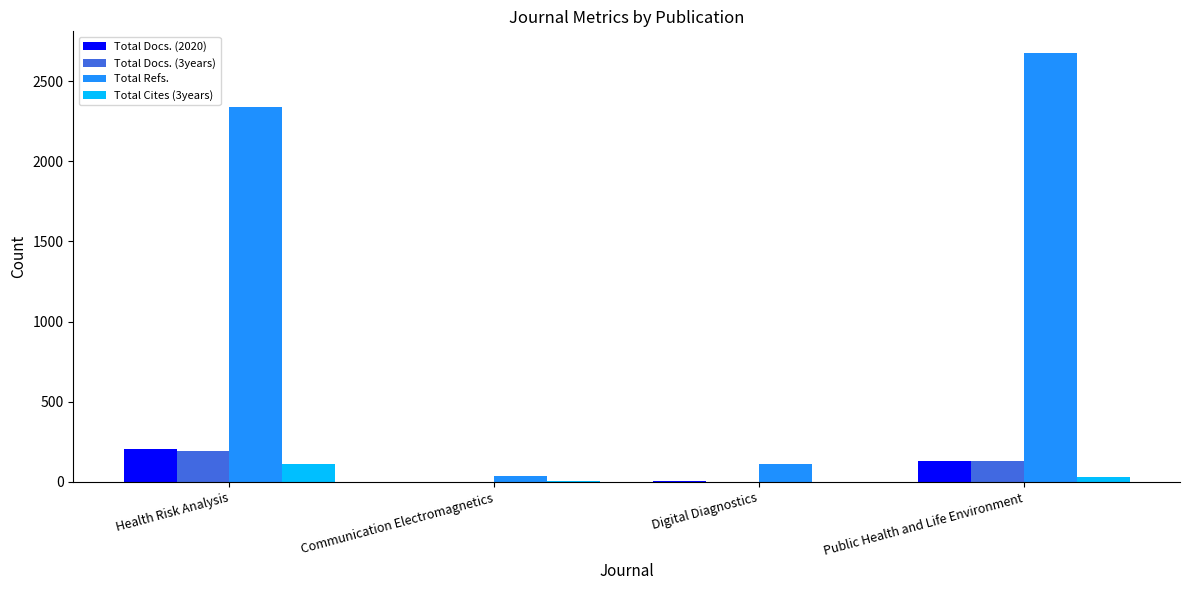

True or false: Total Refs. has a value of 1242 at Public Health and Life Environment.

False